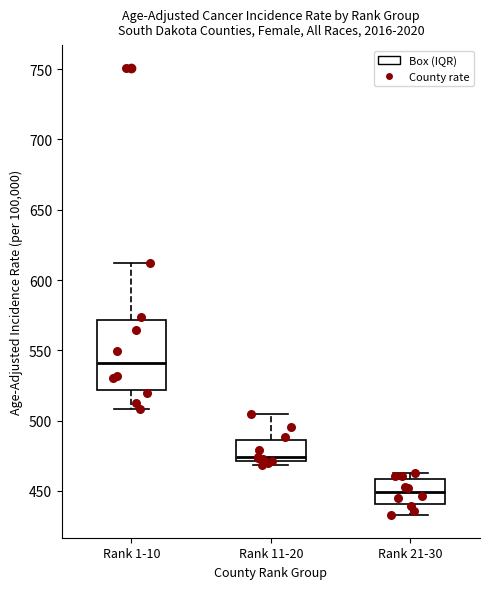

Which box is the tallest, from its lower edge to its upper edge?

Rank 1-10